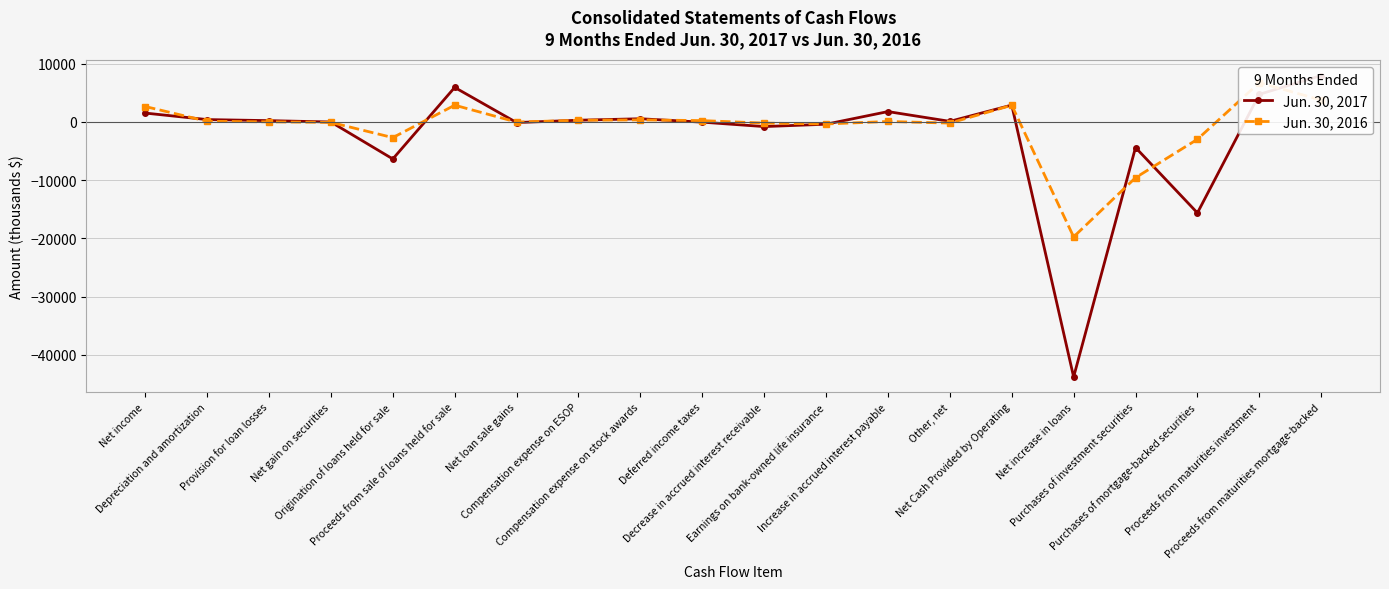

Which series has the largest total across all categories?

Jun. 30, 2016